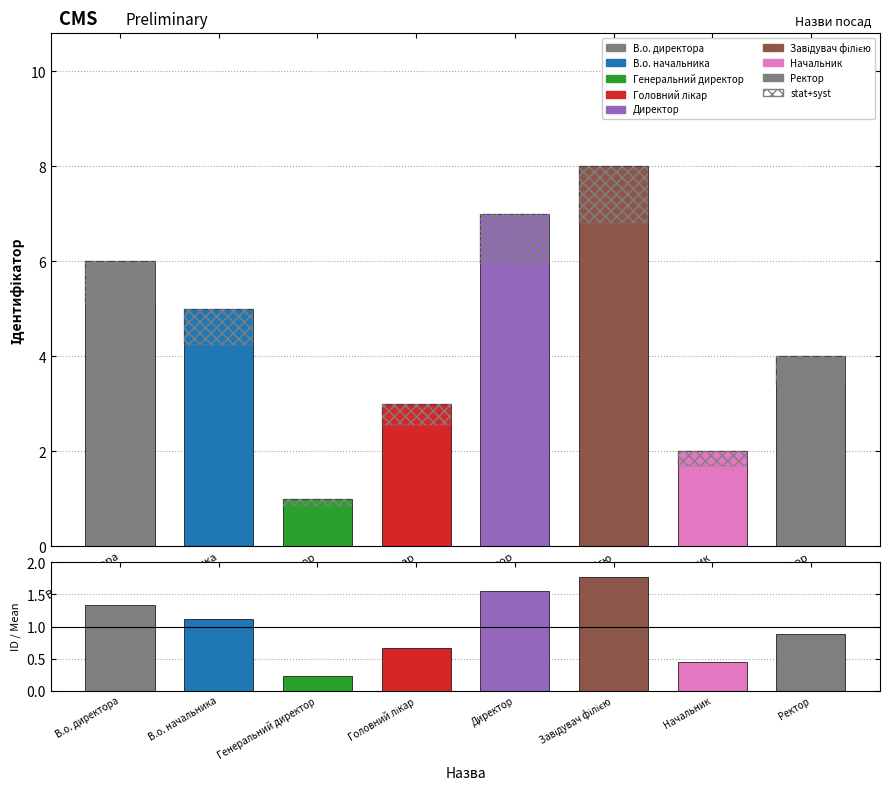

What is the difference between the highest and lowest values at Директор?

0.5